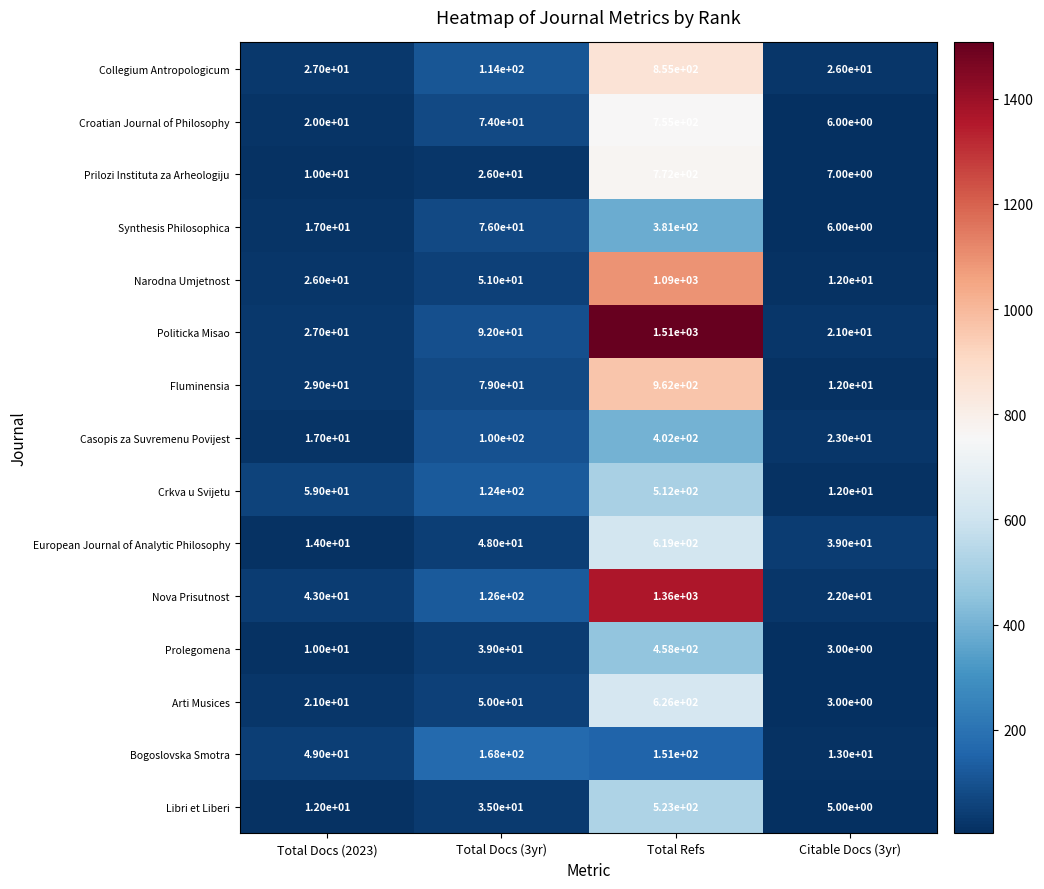

True or false: Fluminensia has a value of 962 at Total Refs.

True